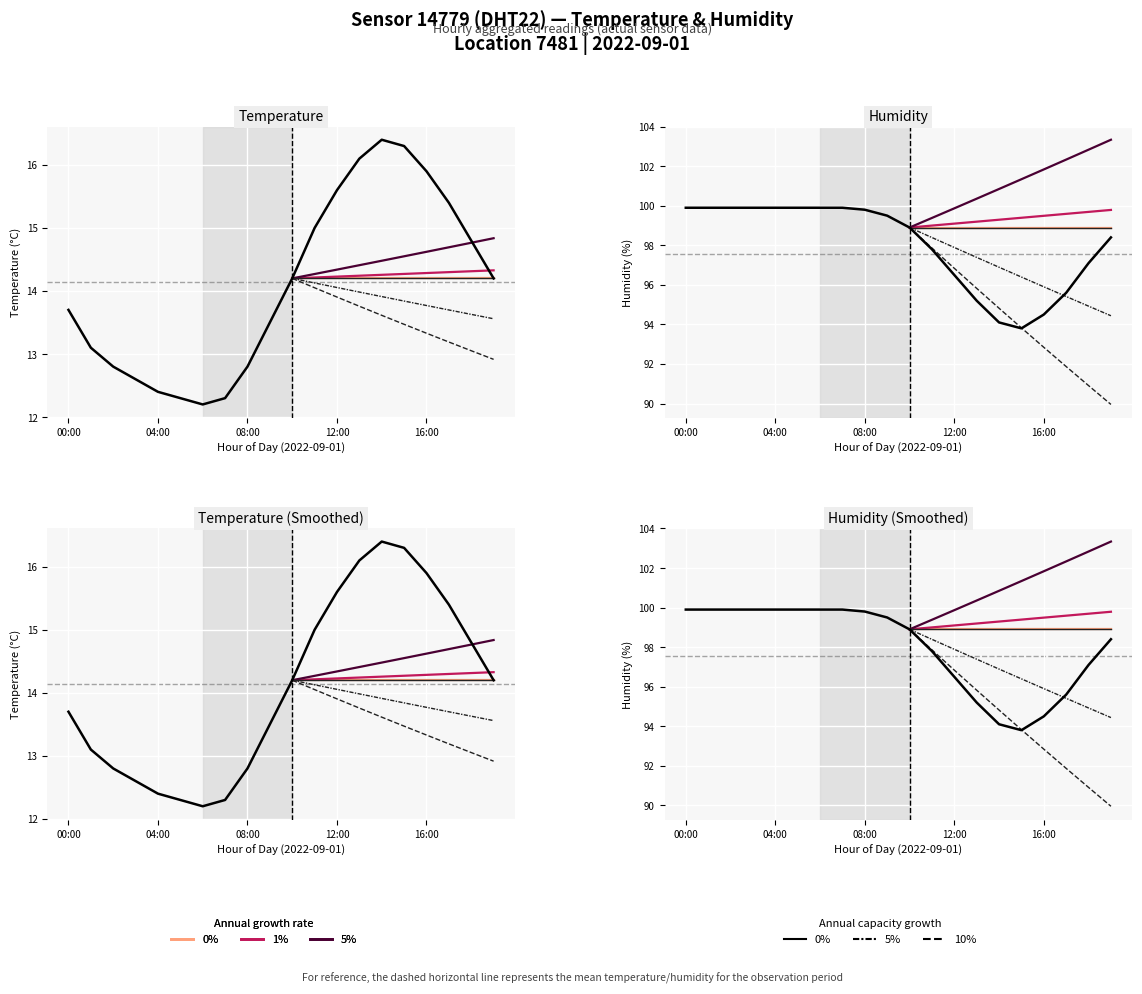

Is the value of temperature at 00:00 greater than the value of humidity at 16:00?

No